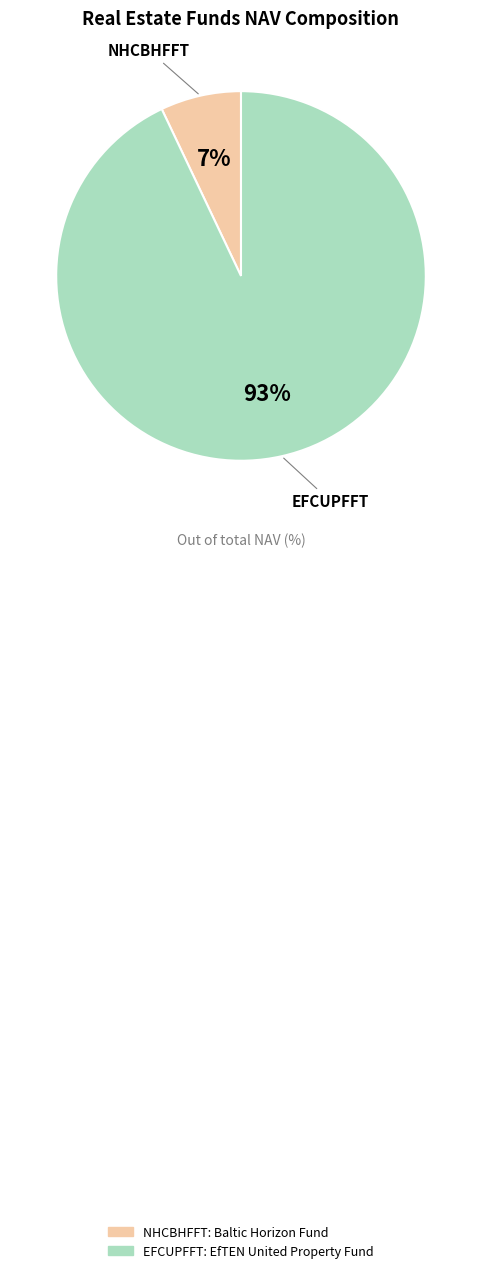

To the nearest percent, what percentage of the pie is EFCUPFFT?

93%